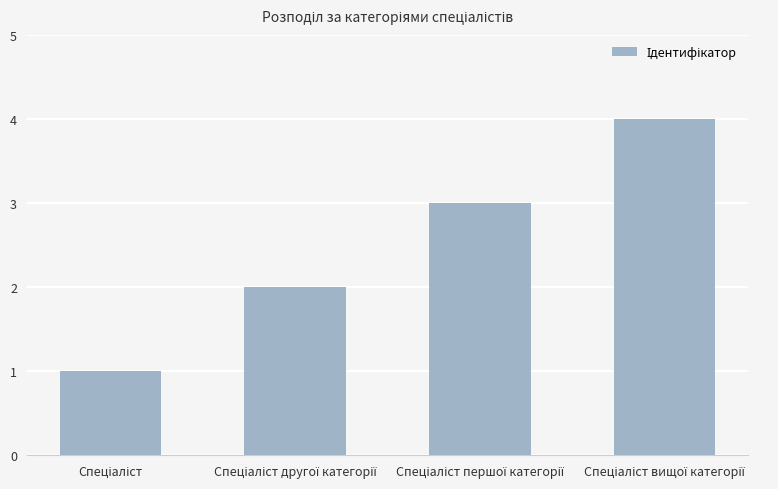

Reading left to right, transcribe all the data shown in this chart.

1	2	3	4